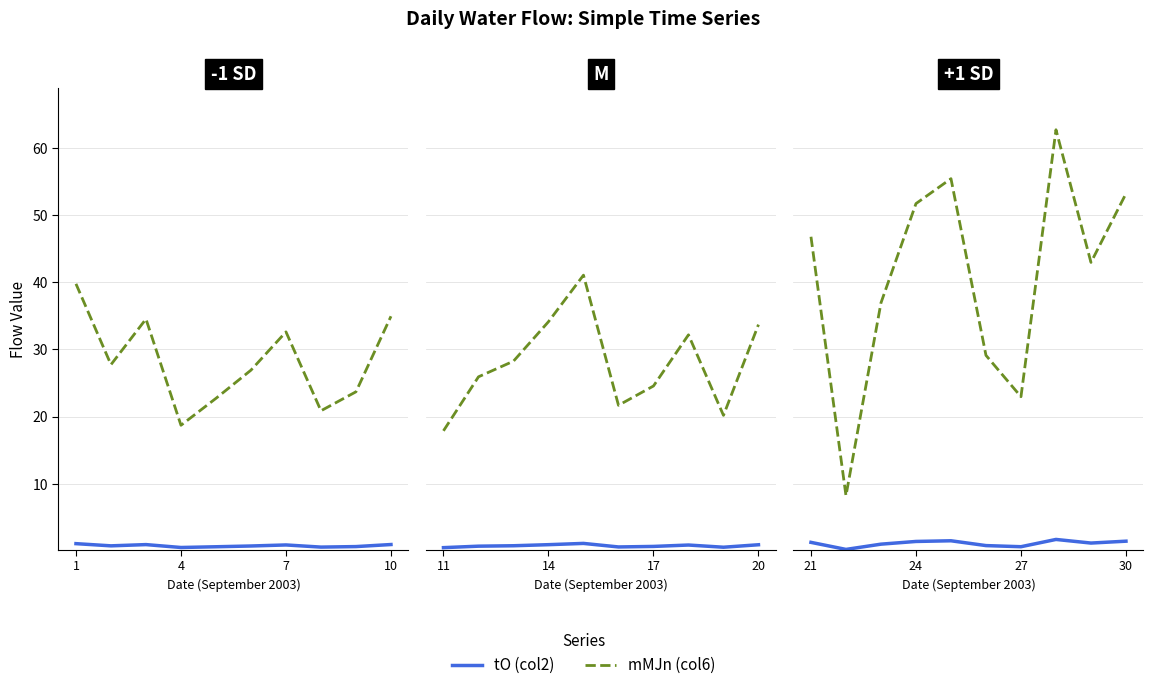

What is the value of the tO (col2) point at the 8th from the left?

1.0